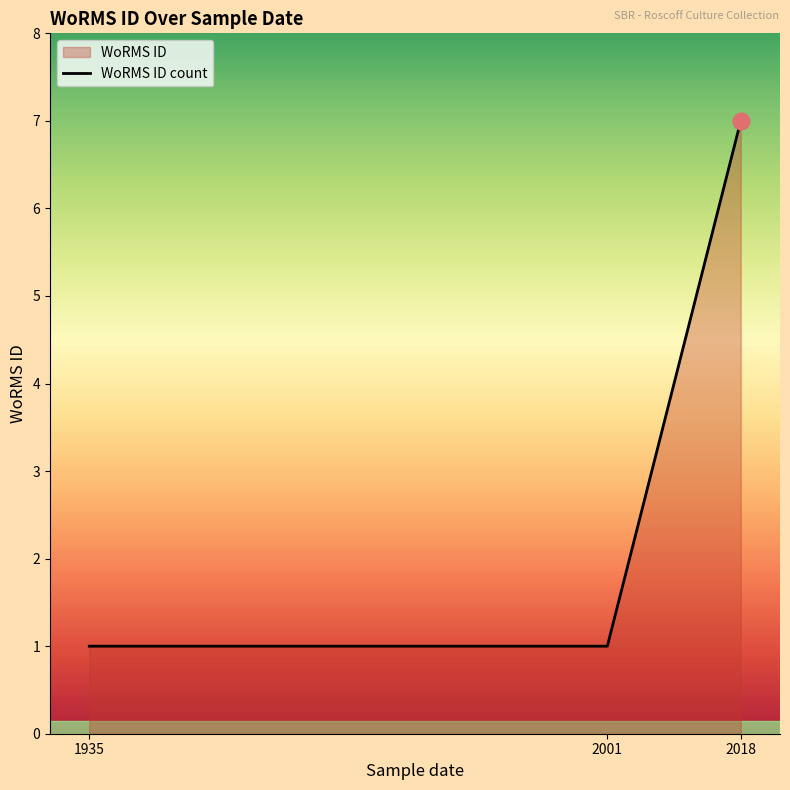

Read the value at 1935.

1